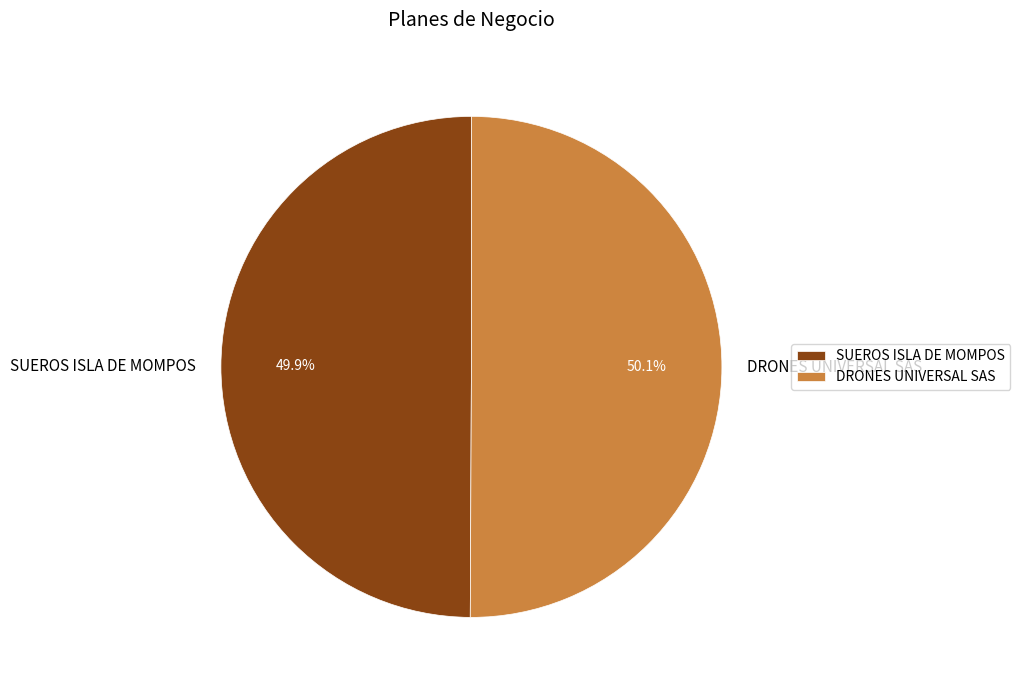

Is there any slice that represents more than half of the pie?

Yes